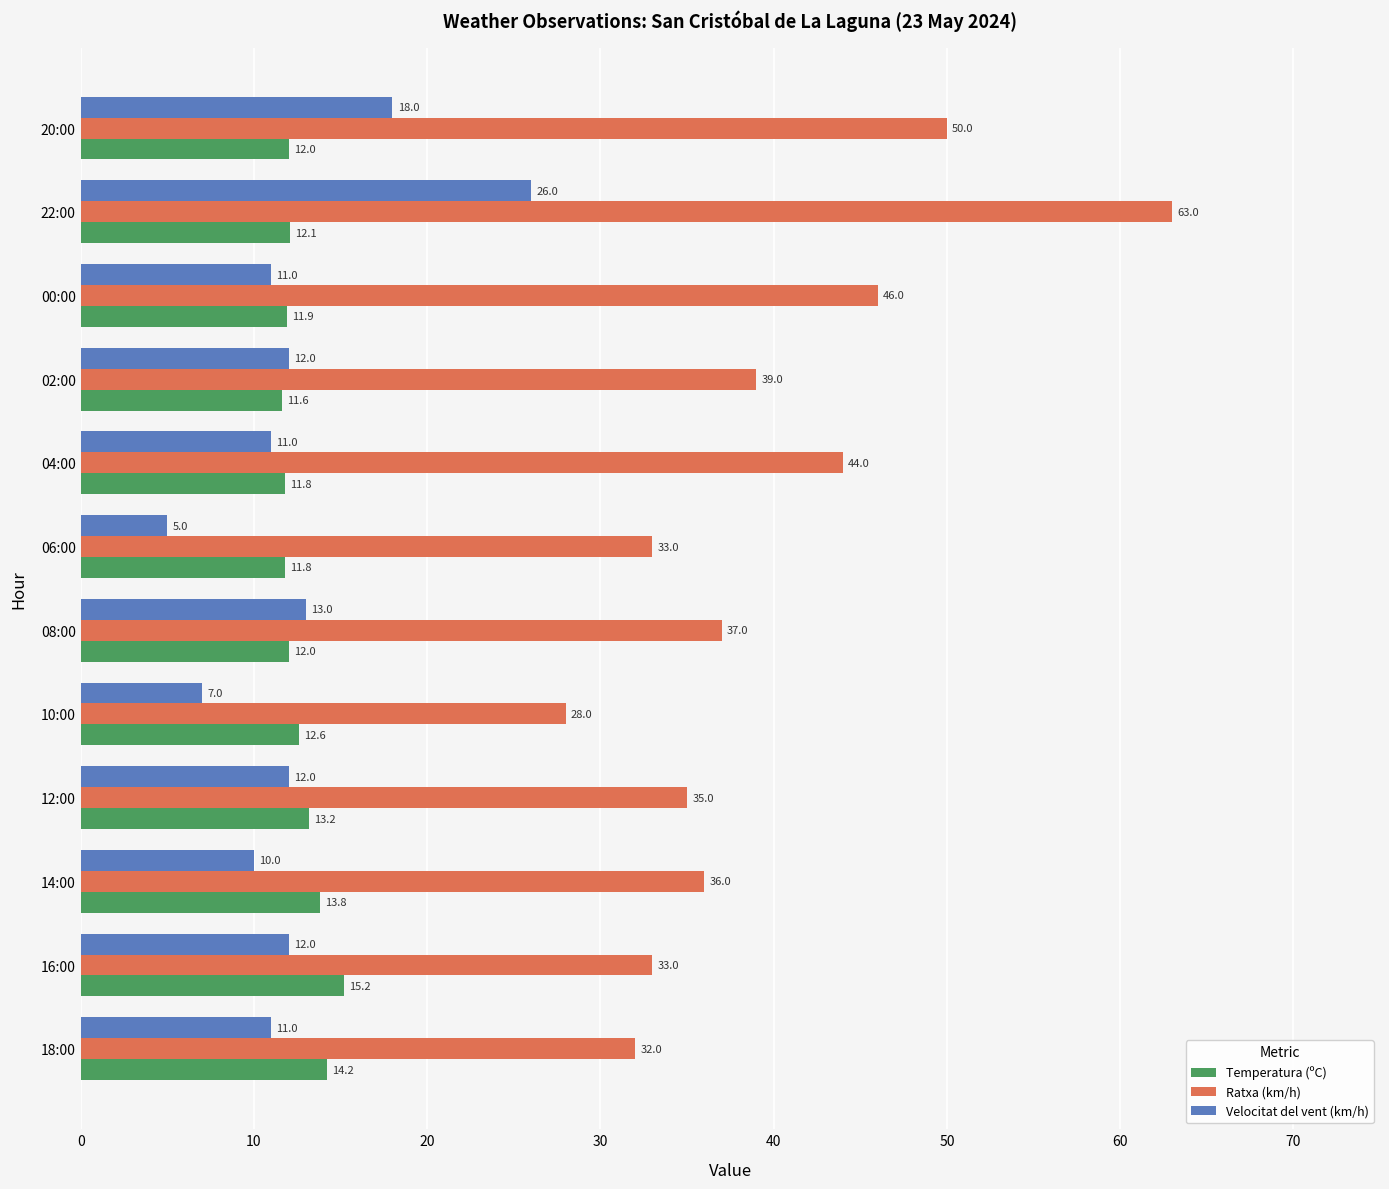

Rank the series at 14:00 from highest to lowest value.

Ratxa (km/h), Temperatura (ºC), Velocitat del vent (km/h)